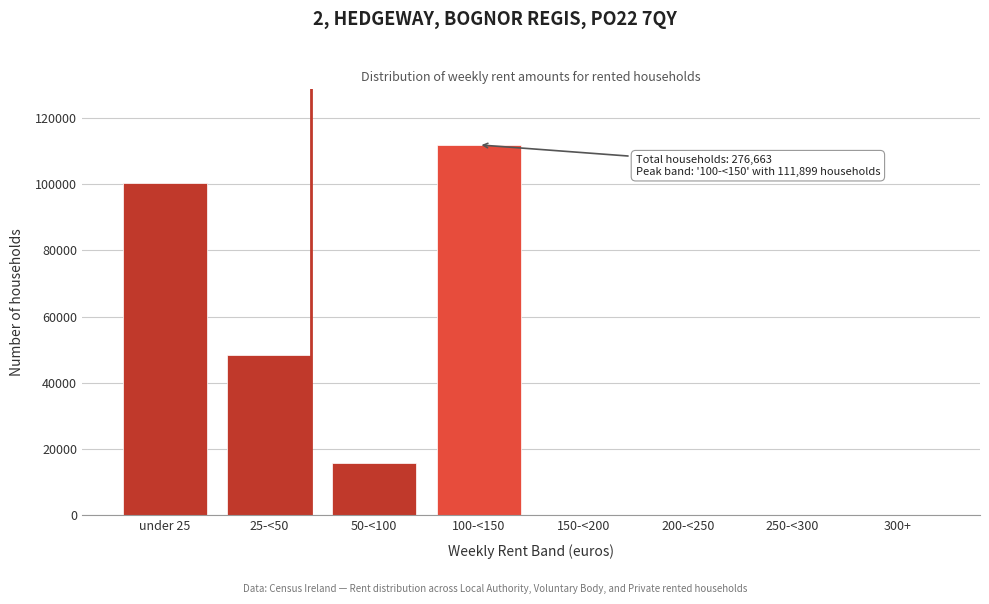

Reading left to right, list all the values displayed in this chart.

under 25=100451	25-<50=48559	50-<100=15754	100-<150=111899	150-<200=0	200-<250=0	250-<300=0	300+=0